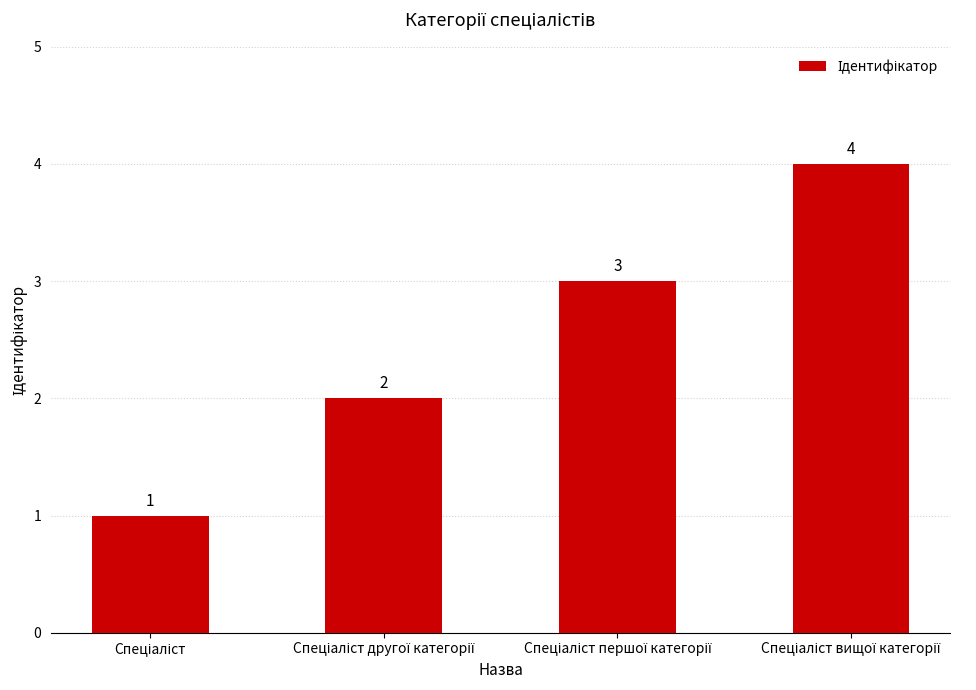

What is the value of the 3rd bar from the left?

3